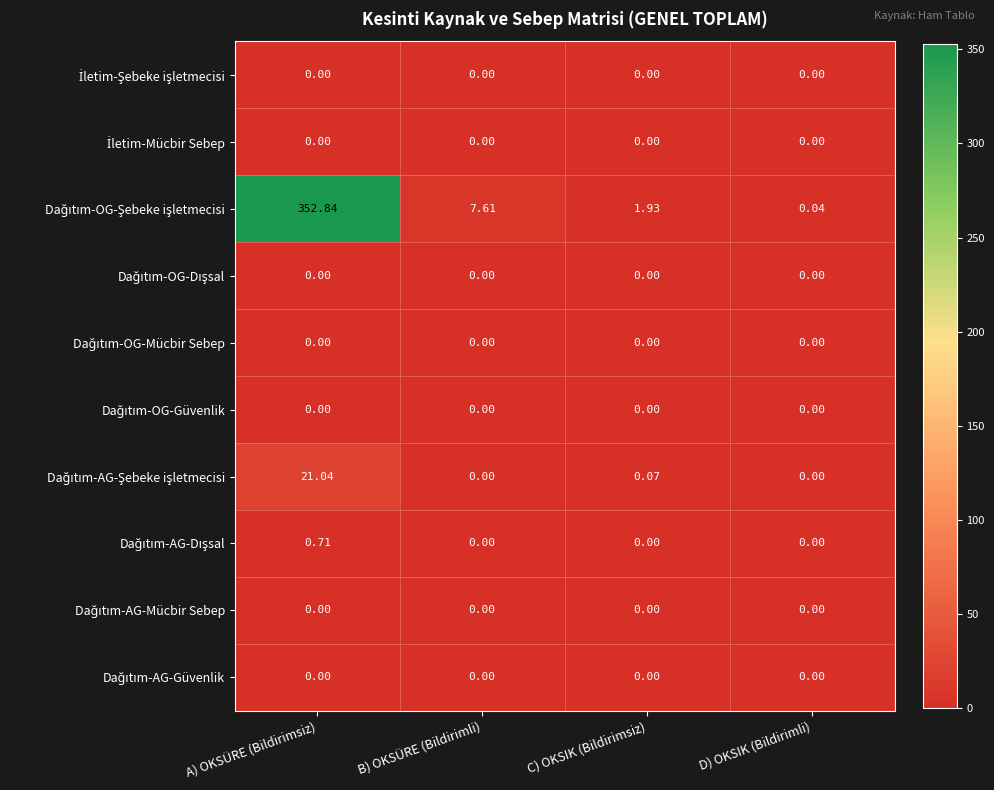

At which category is the sum across all series the highest?

A) OKSÜRE (Bildirimsiz)